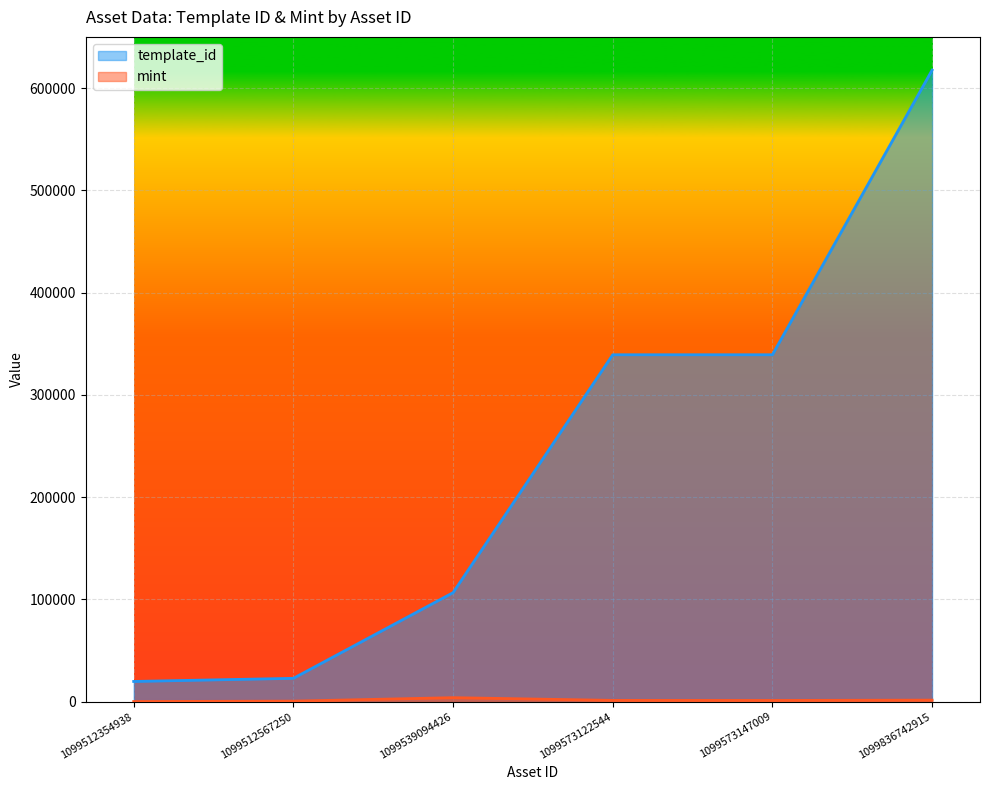

Is the value of mint at 1099573122544 greater than the value of template_id at 1099512567250?

No